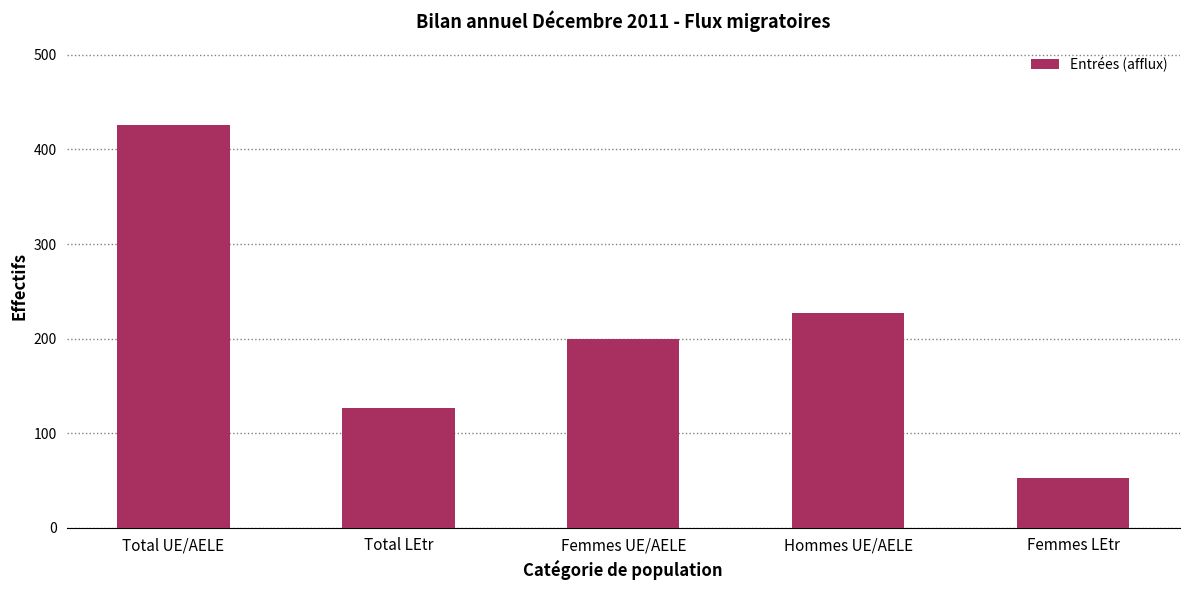

What is the ratio of the value at Femmes UE/AELE to the value at Hommes UE/AELE?

0.9